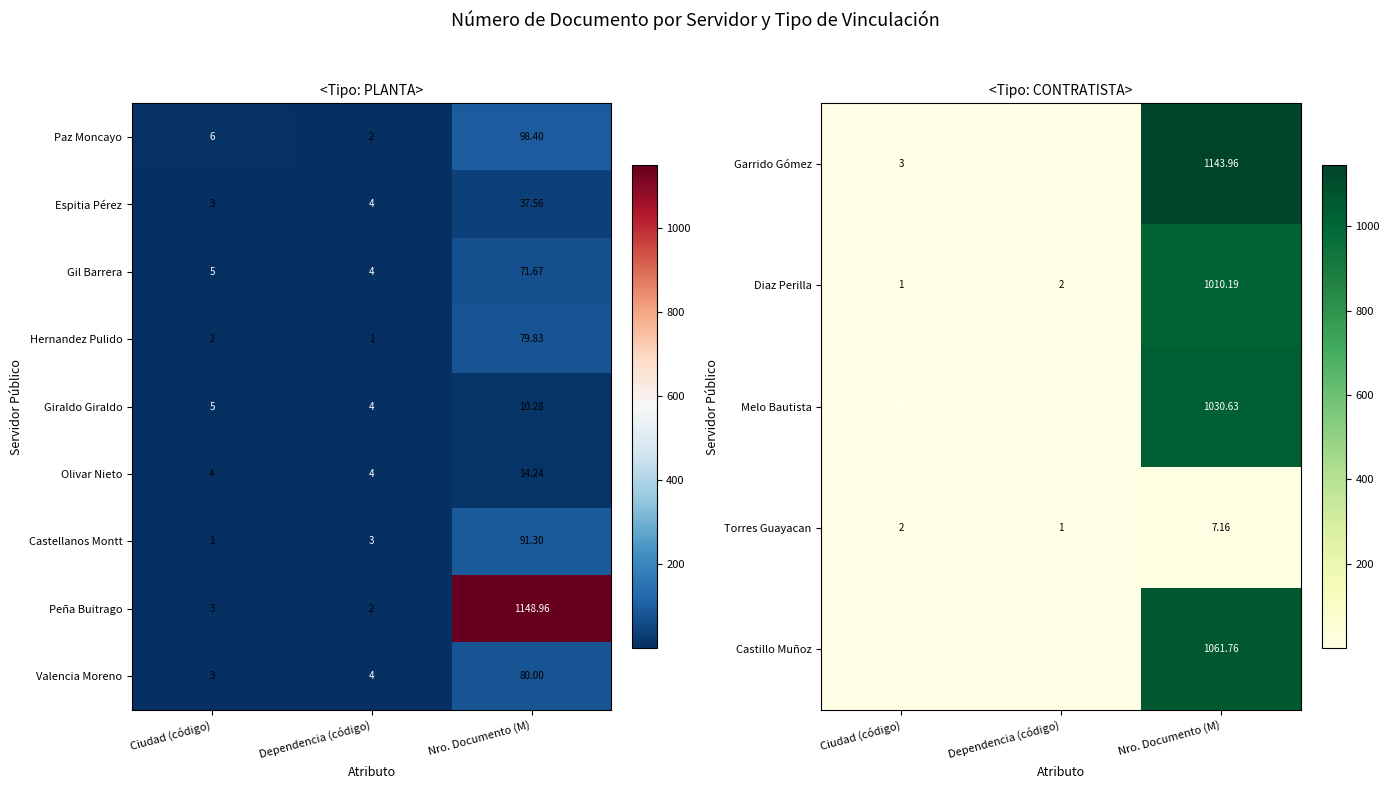

What is the sum of the Peña Buitrago values at Nro. Documento (M) and Dependencia (código)?

1151.0